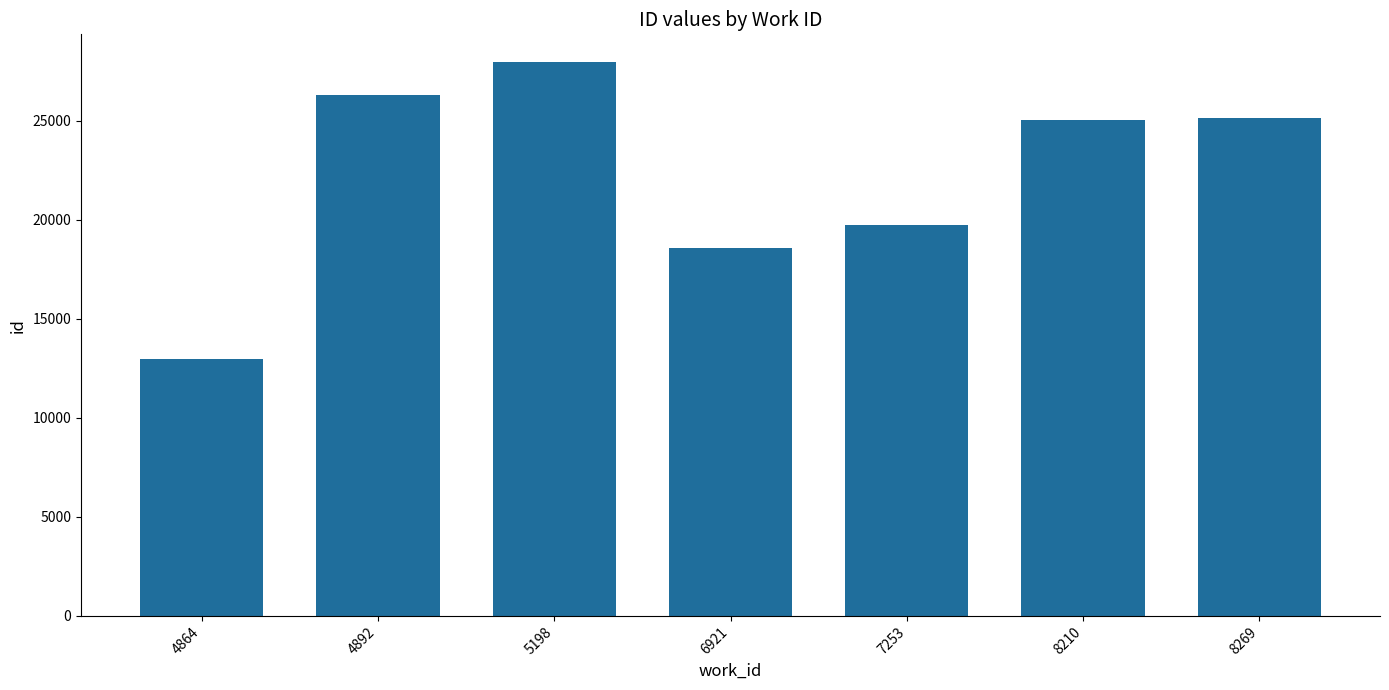

True or false: the data shows 44631 at 5198.

False